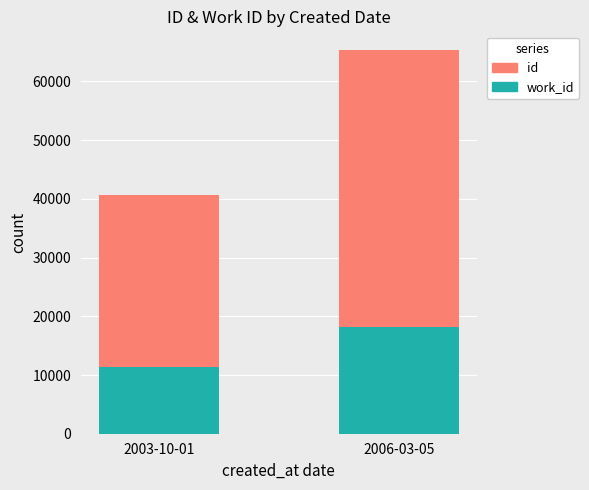

At which category is the sum across all series the highest?

2006-03-05